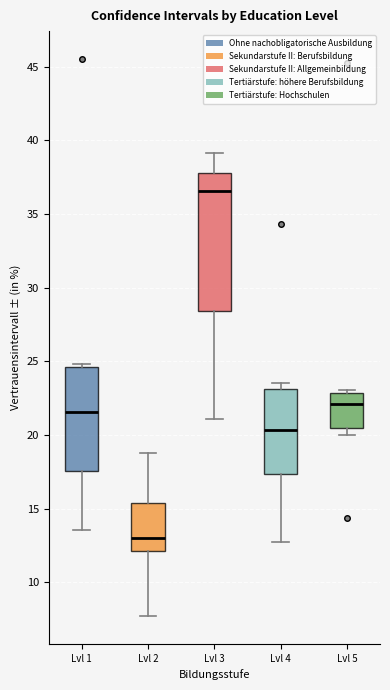

Reading left to right, read every box against the y-axis: the position of its median line, the range the box covers, and the ends of its whiskers. The values are not printed on the chart, so give them approximately, as read against the axis.

Lvl 1: median 21.5, box 17.5 to 24.5, whiskers 13.5 to 25.0
Lvl 2: median 13.0, box 12.0 to 15.5, whiskers 7.5 to 19.0
Lvl 3: median 36.5, box 28.5 to 38.0, whiskers 21.0 to 39.0
Lvl 4: median 20.5, box 17.5 to 23.0, whiskers 13.0 to 23.5
Lvl 5: median 22.0, box 20.5 to 23.0, whiskers 20.0 to 23.0 (just above the box's upper edge)